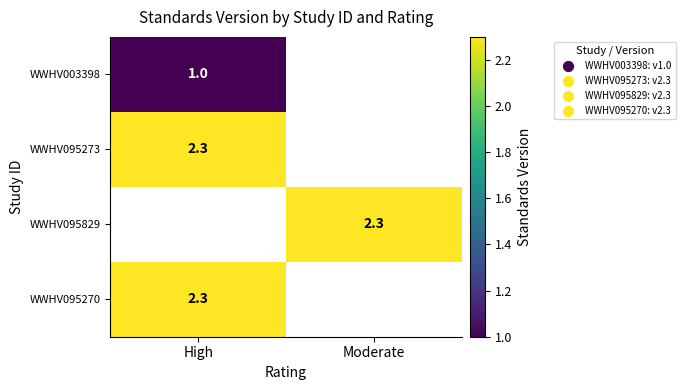

Is the value of WWHV003398 at High greater than the value of WWHV095829 at Moderate?

No